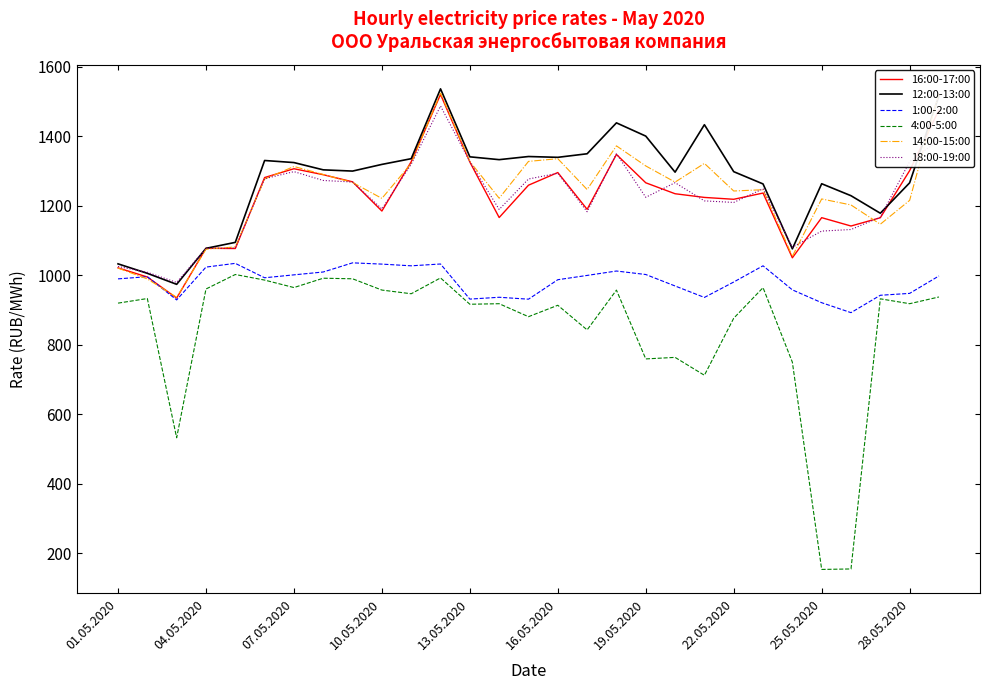

The value of 1:00-2:00 at 22.05.2020 is 980.2. True or false?

True